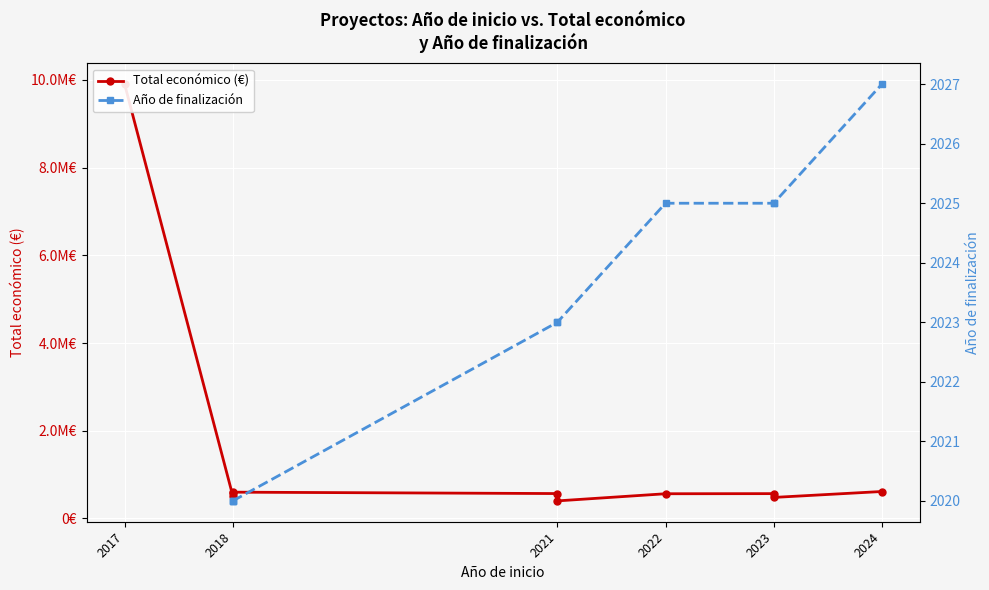

Which series has the widest spread of values?

Total económico (€)